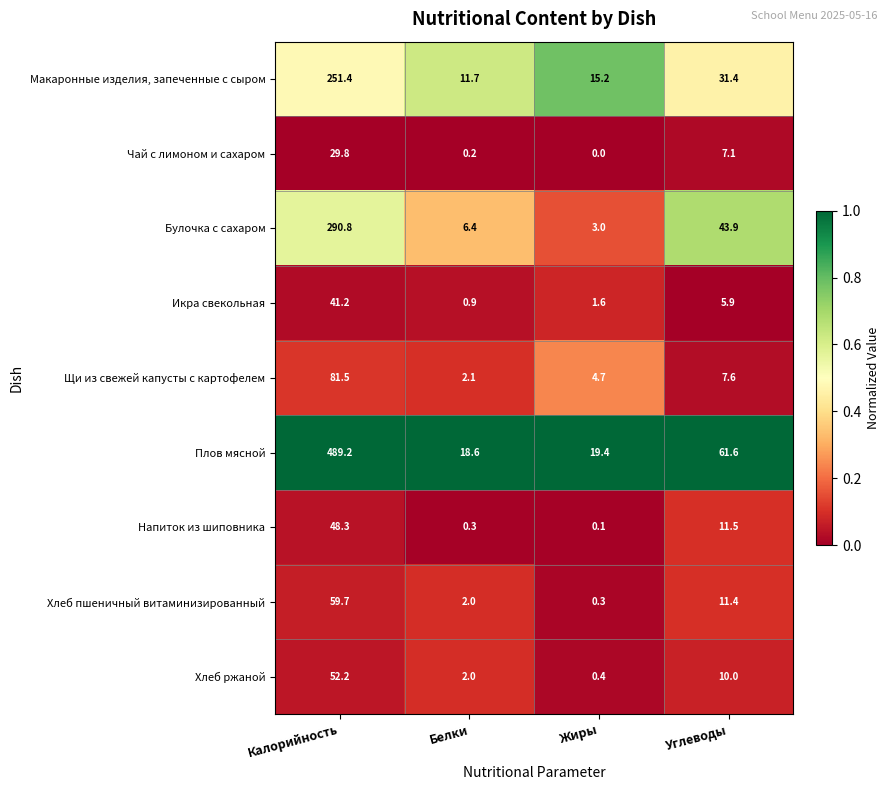

Which series has the widest spread of values?

Плов мясной